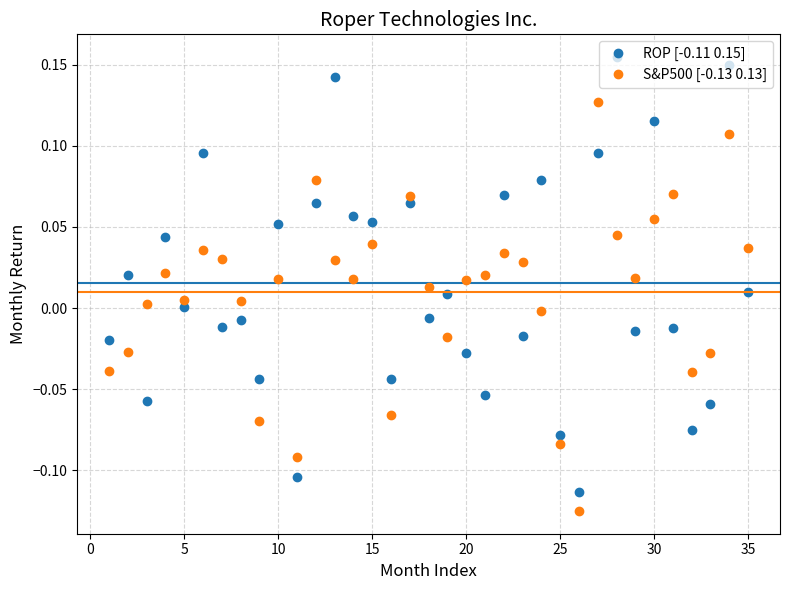

How many interior local valleys does the ROP [-0.11 0.15] series have?

12